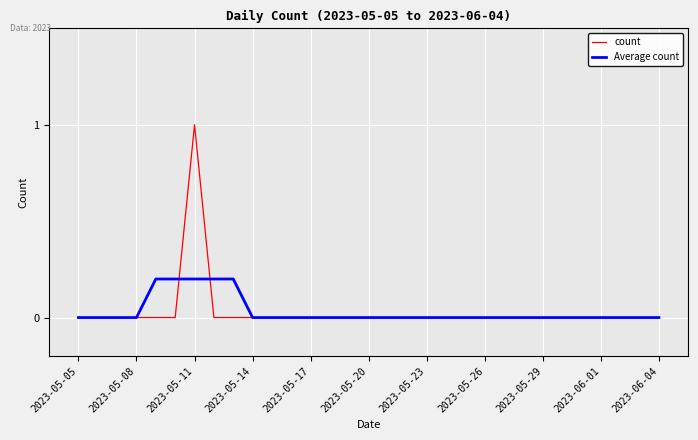

Which series has the largest range (max minus min)?

count